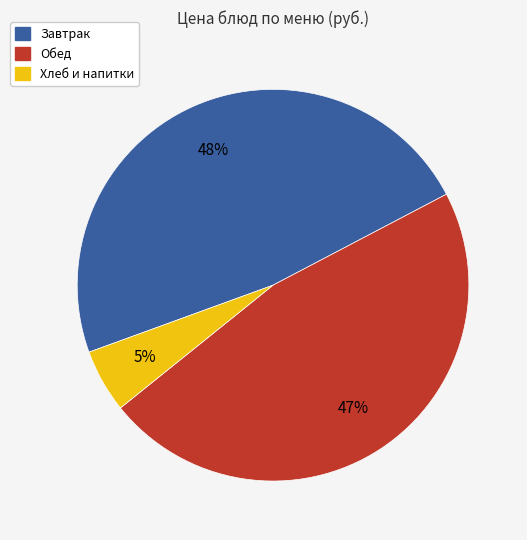

Is there a majority slice in this chart?

No